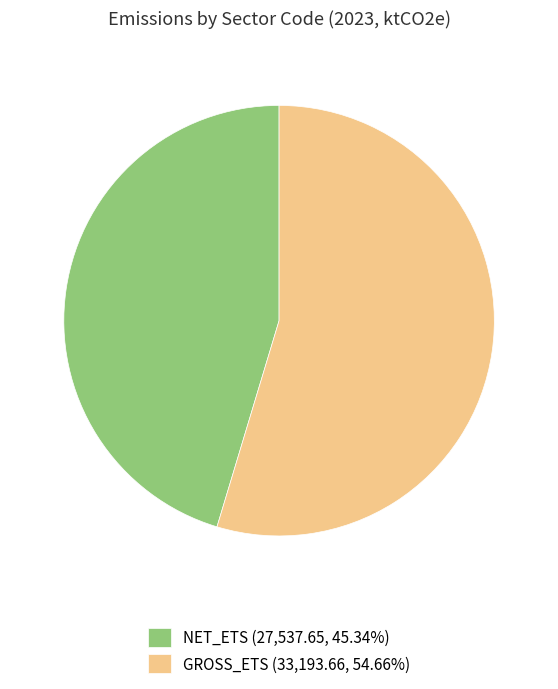

What is the majority slice?

GROSS_ETS